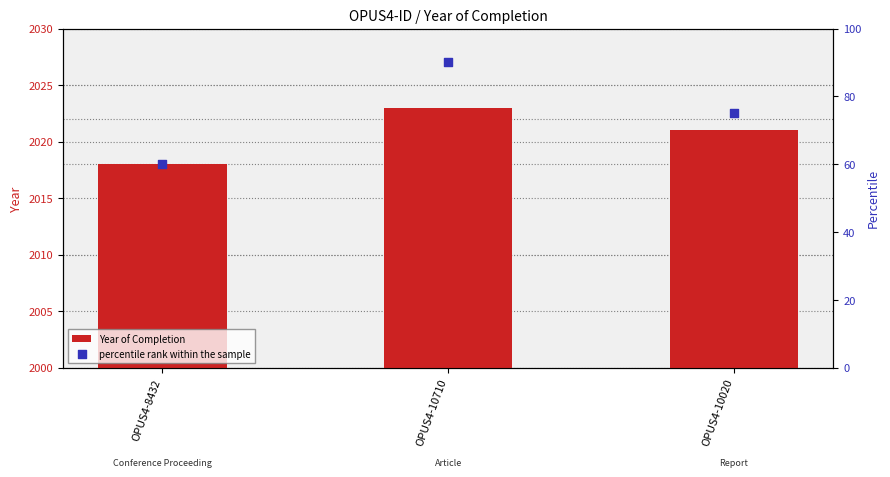

At which category is the sum across all series the highest?

OPUS4-10710